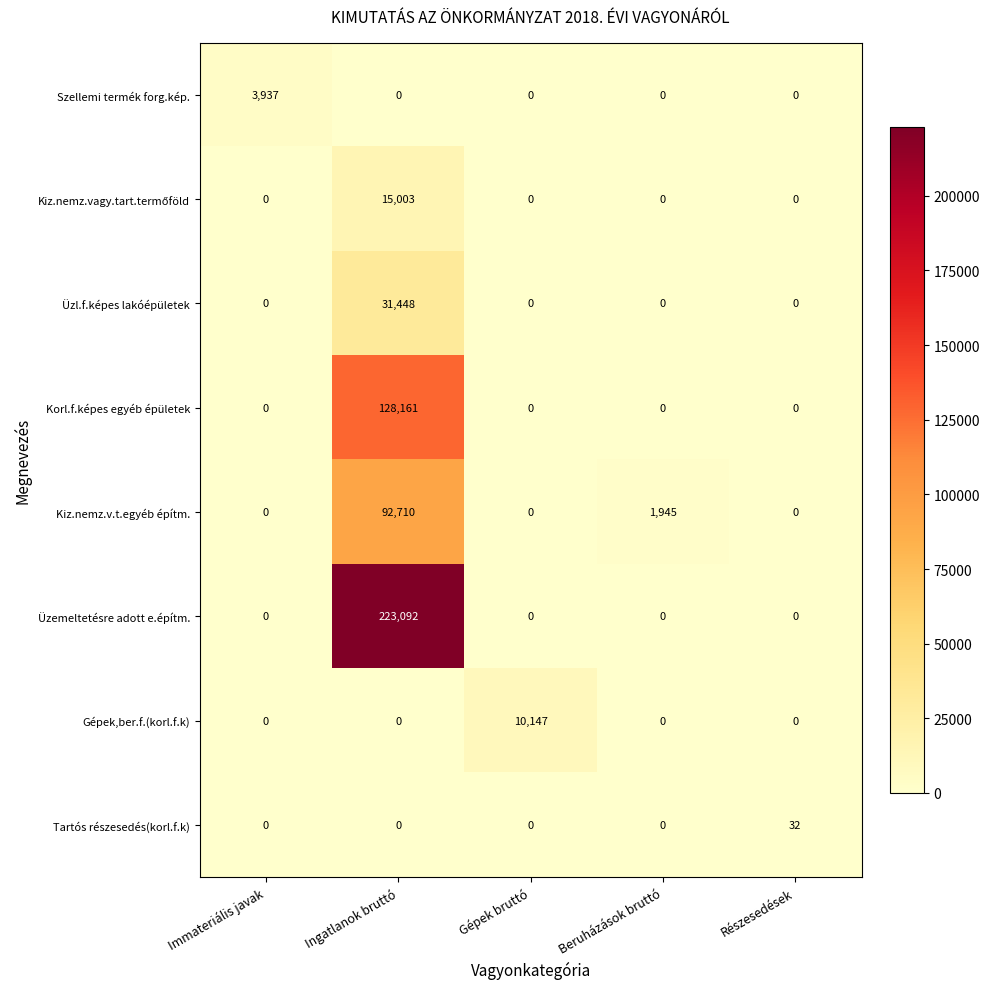

At how many categories does at least one series exceed 39378?

1